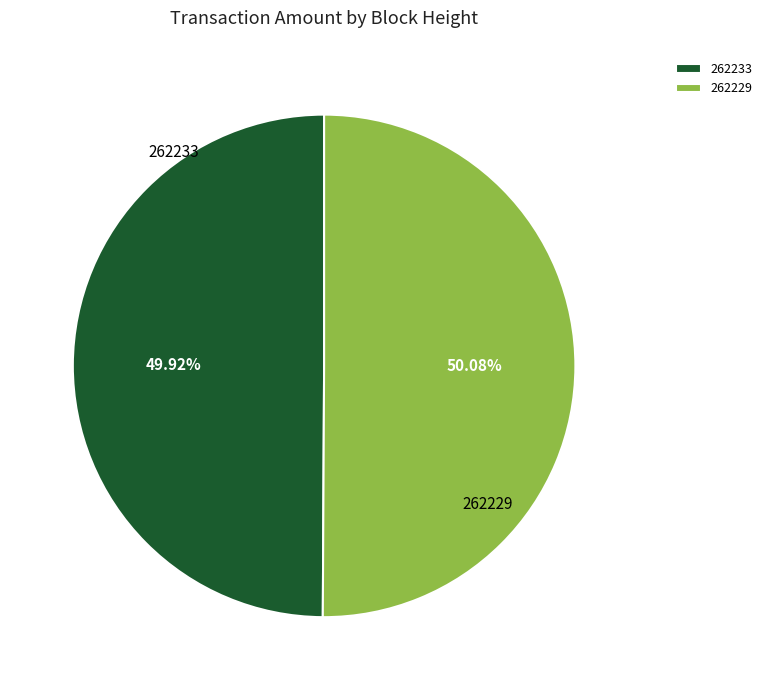

What is the ratio of the value at 262229 to the value at 262233?

1.0